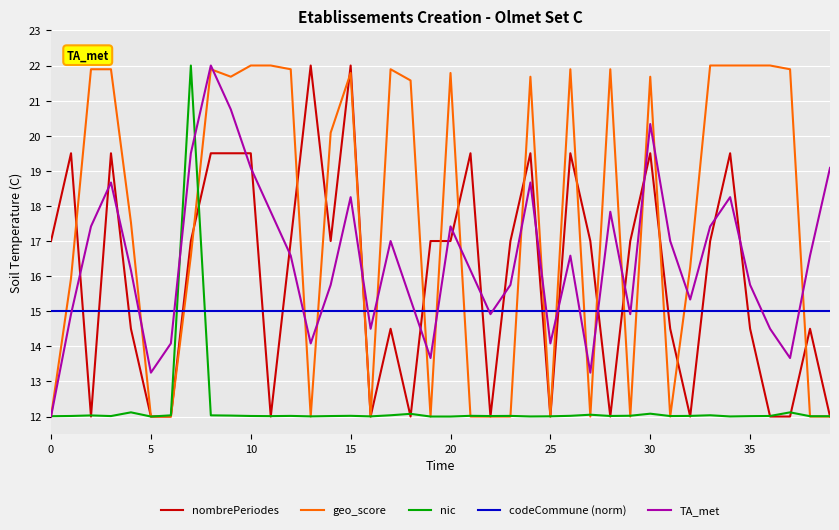

What is the maximum value shown in the chart?

22.0